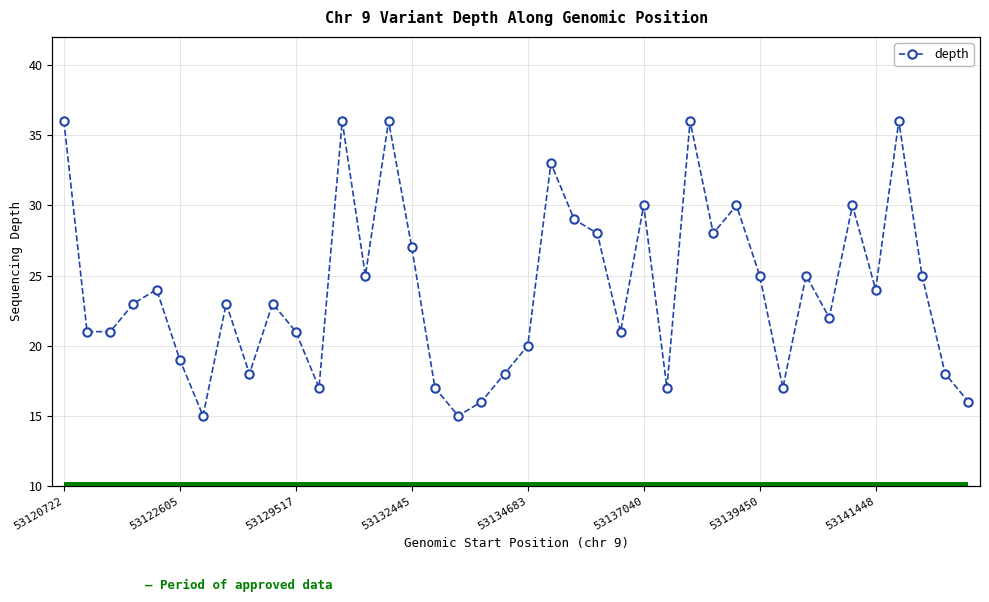

Approximately how many times larger is the value at 16 compared to 36?

0.5